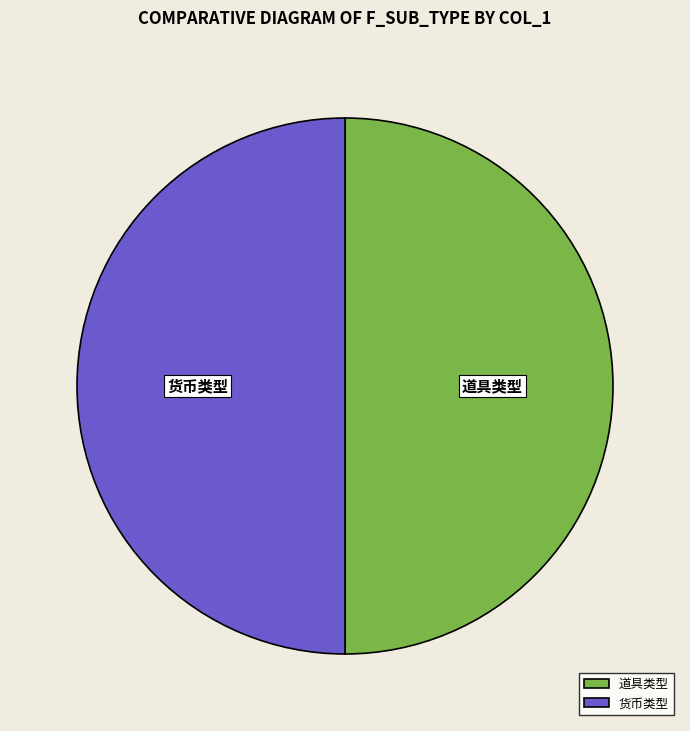

Approximately how many times larger is the value at 道具类型 compared to 货币类型?

1.0